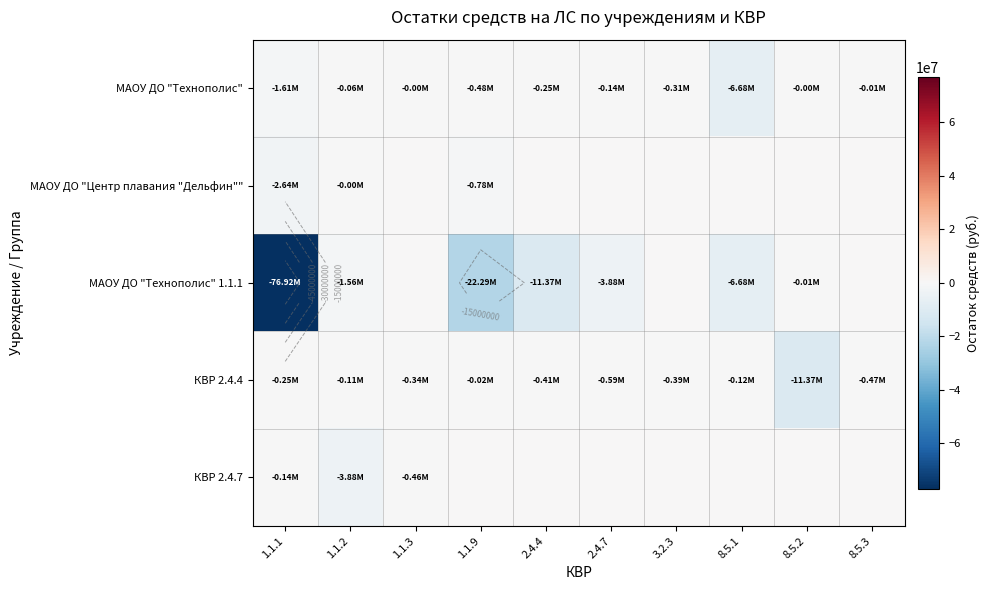

How many values in МАОУ ДО "Технополис" 1.1.1 are below zero?

7